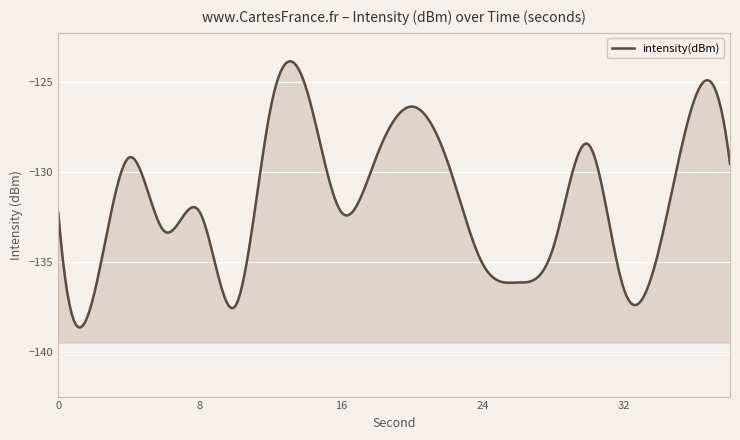

True or false: there are more than 2 points higher than both neighbors.

True